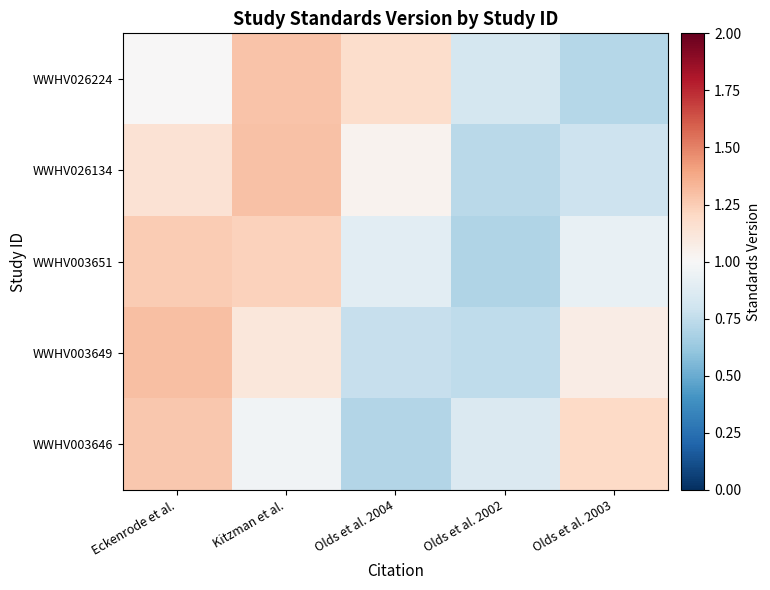

Reading left to right, what are all the values shown in this chart?

WWHV026224: Eckenrode et al.=1.0	Kitzman et al.=1.3	Olds et al. 2004=1.2	Olds et al. 2002=0.8	Olds et al. 2003=0.7
WWHV026134: Eckenrode et al.=1.1	Kitzman et al.=1.3	Olds et al. 2004=1.0	Olds et al. 2002=0.7	Olds et al. 2003=0.8
WWHV003651: Eckenrode et al.=1.3	Kitzman et al.=1.2	Olds et al. 2004=0.9	Olds et al. 2002=0.7	Olds et al. 2003=0.9
WWHV003649: Eckenrode et al.=1.3	Kitzman et al.=1.1	Olds et al. 2004=0.8	Olds et al. 2002=0.7	Olds et al. 2003=1.1
WWHV003646: Eckenrode et al.=1.3	Kitzman et al.=1.0	Olds et al. 2004=0.7	Olds et al. 2002=0.9	Olds et al. 2003=1.2